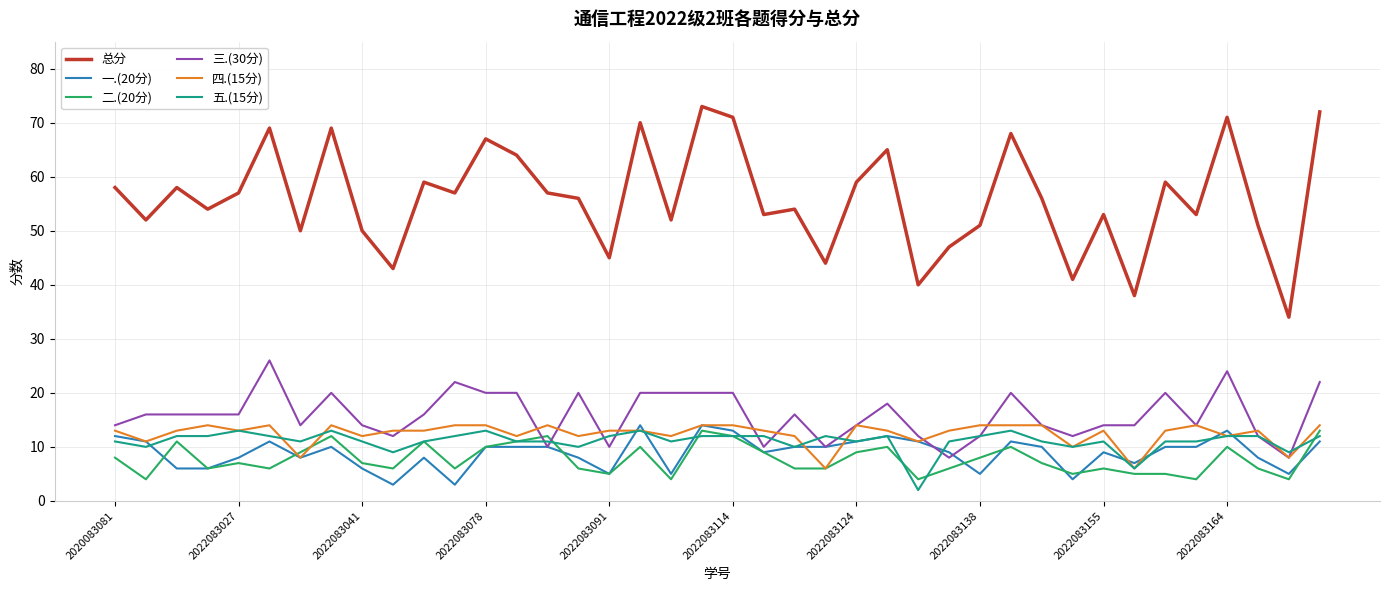

Reading right to left, extract all data points from this chart.

总分: 72	34	51	71	53	59	38	53	41	56	68	51	47	40	65	59	44	54	53	71	73	52	70	45	56	57	64	67	57	59	43	50	69	50	69	57	54	58	52	58
一.(20分): 11	5	8	13	10	10	7	9	4	10	11	5	9	11	12	11	10	10	9	13	14	5	14	5	8	10	10	10	3	8	3	6	10	8	11	8	6	6	11	12
二.(20分): 13	4	6	10	4	5	5	6	5	7	10	8	6	4	10	9	6	6	9	12	13	4	10	5	6	12	11	10	6	11	6	7	12	9	6	7	6	11	4	8
三.(30分): 22	8	12	24	14	20	14	14	12	14	20	12	8	12	18	14	10	16	10	20	20	20	20	10	20	10	20	20	22	16	12	14	20	14	26	16	16	16	16	14
四.(15分): 14	8	13	12	14	13	6	13	10	14	14	14	13	11	13	14	6	12	13	14	14	12	13	13	12	14	12	14	14	13	13	12	14	8	14	13	14	13	11	13
五.(15分): 12	9	12	12	11	11	6	11	10	11	13	12	11	2	12	11	12	10	12	12	12	11	13	12	10	11	11	13	12	11	9	11	13	11	12	13	12	12	10	11